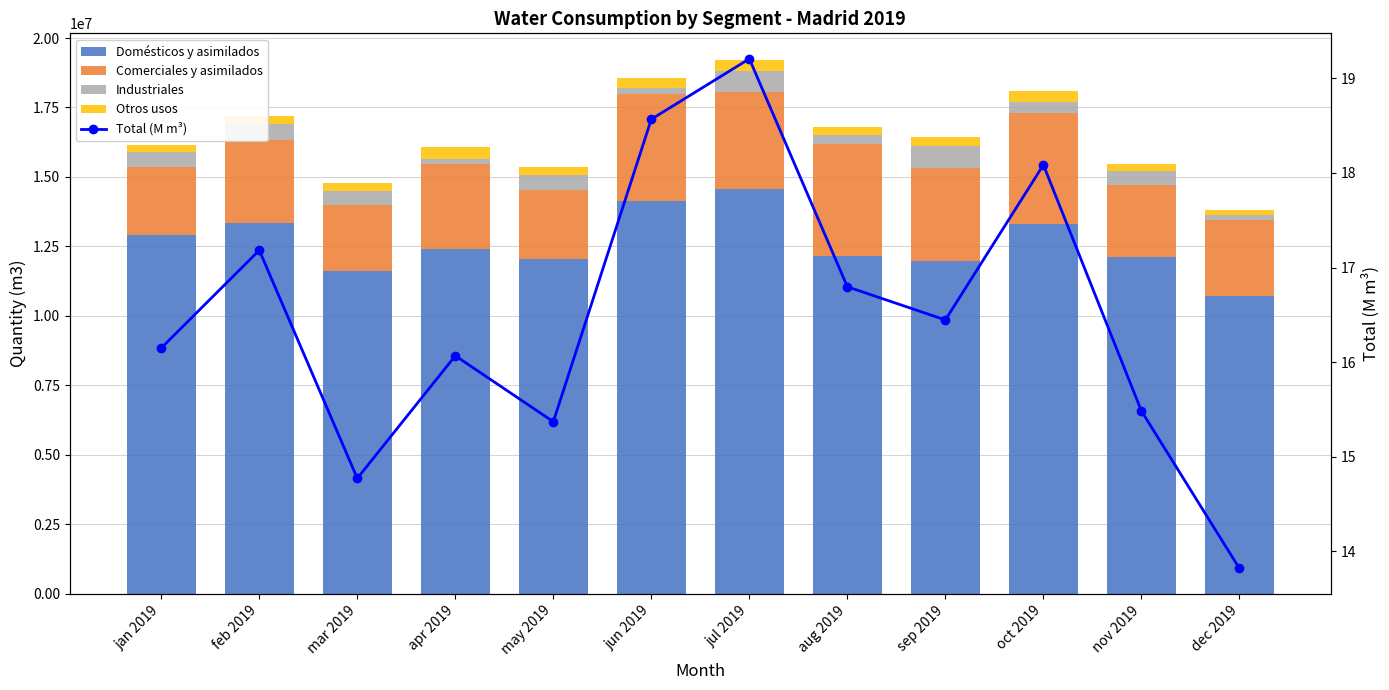

Rank the series by their maximum value, from lowest to highest.

Total (M m³), Otros usos, Industriales, Comerciales y asimilados, Domésticos y asimilados